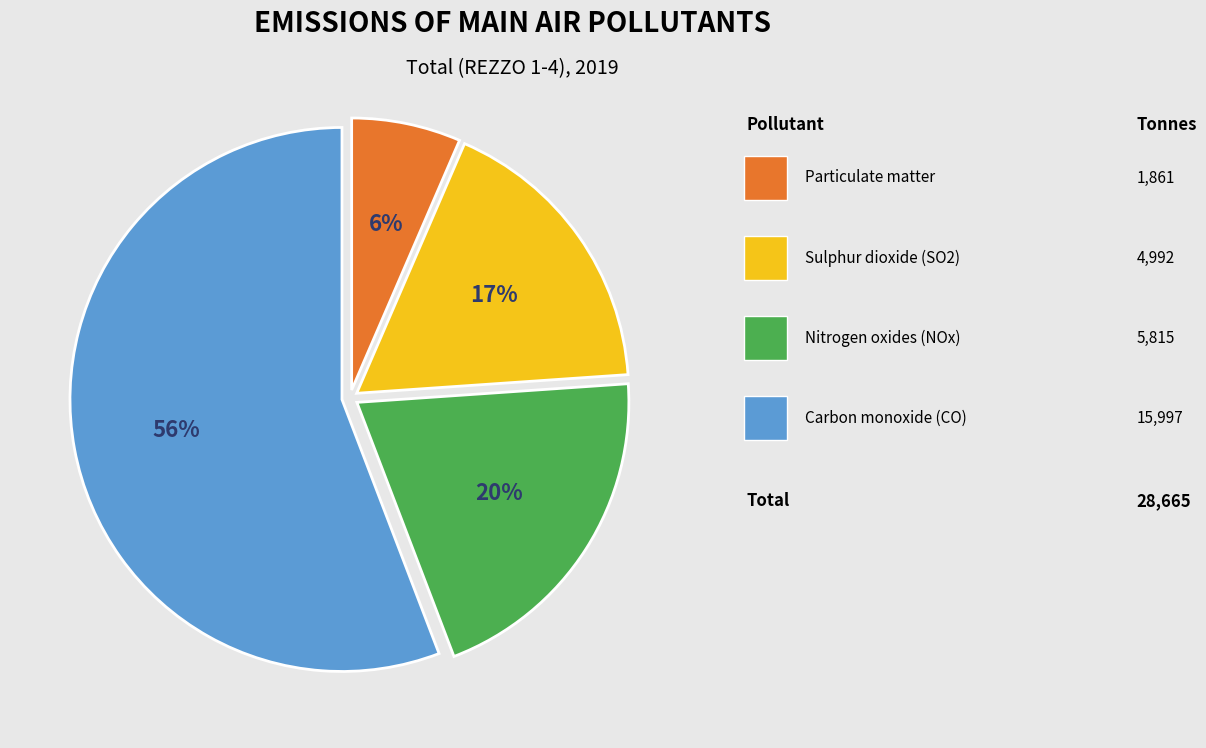

To the nearest percent, what is the average slice percentage?

25%